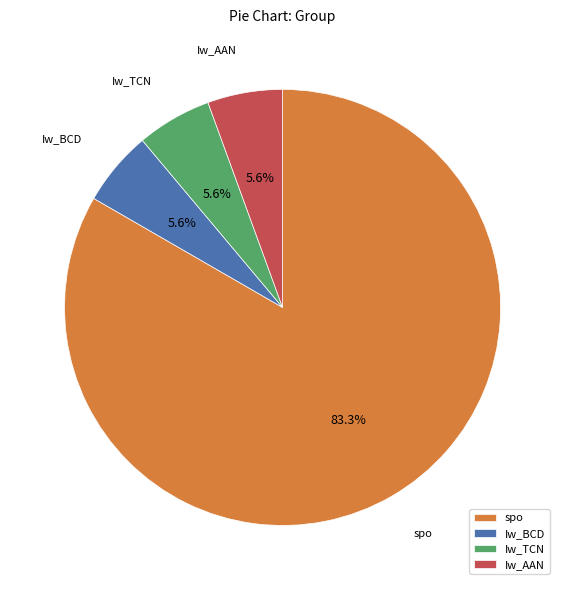

Does spo represent more than half of the total?

Yes